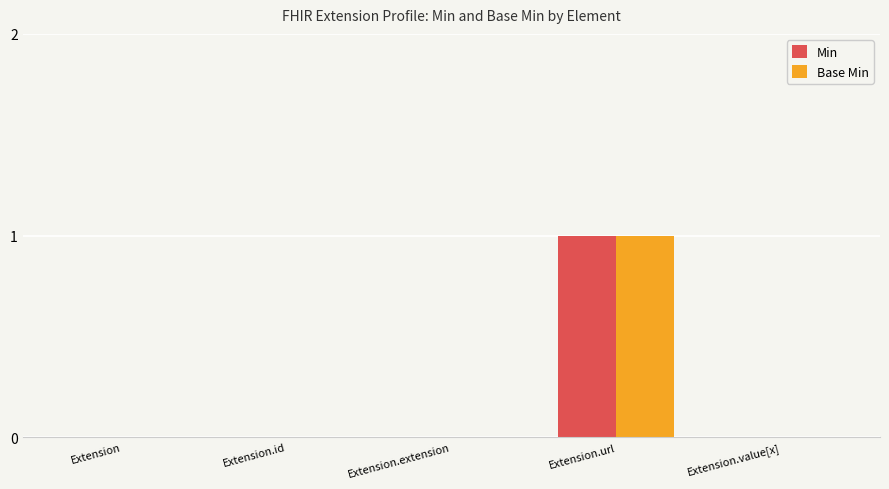

Count the number of data series in this chart.

2